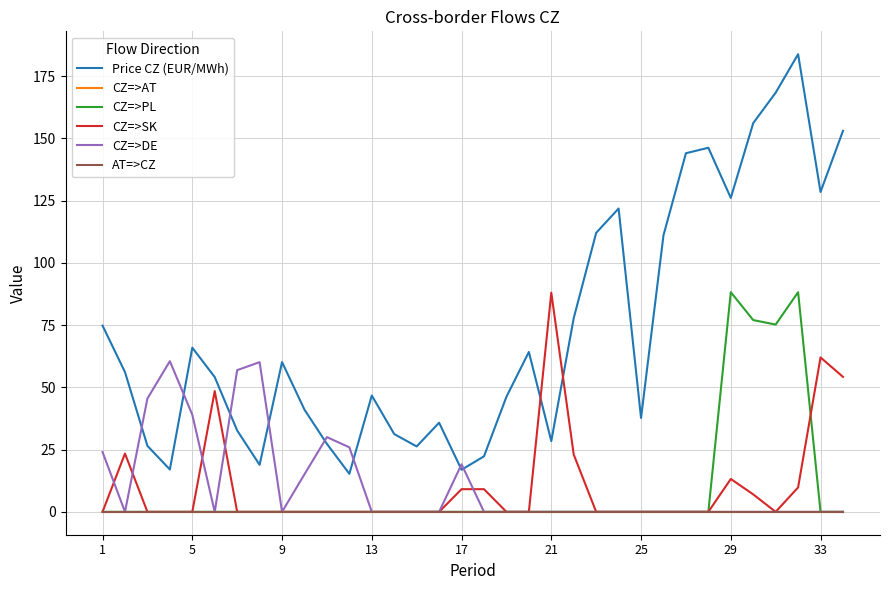

True or false: CZ=>AT and CZ=>DE intersect in this chart.

False